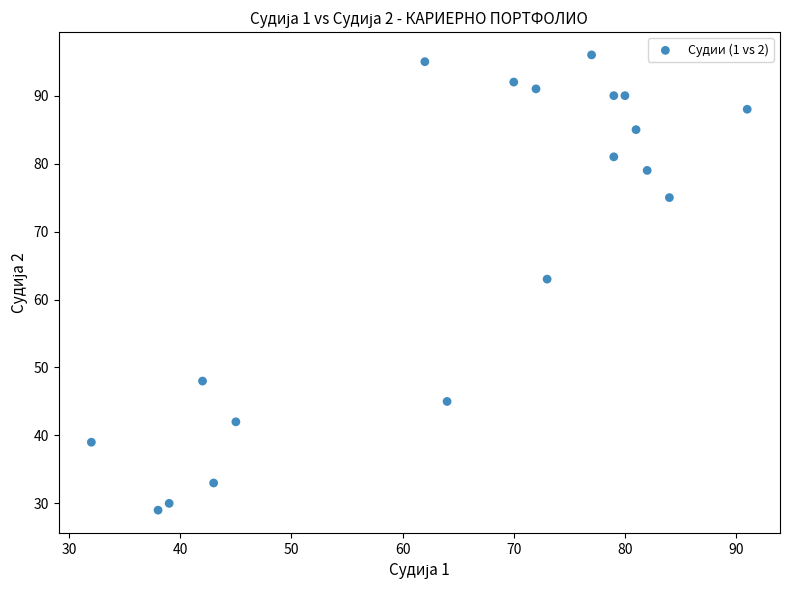

What Y value in the scatter plot is closest to 62?

63